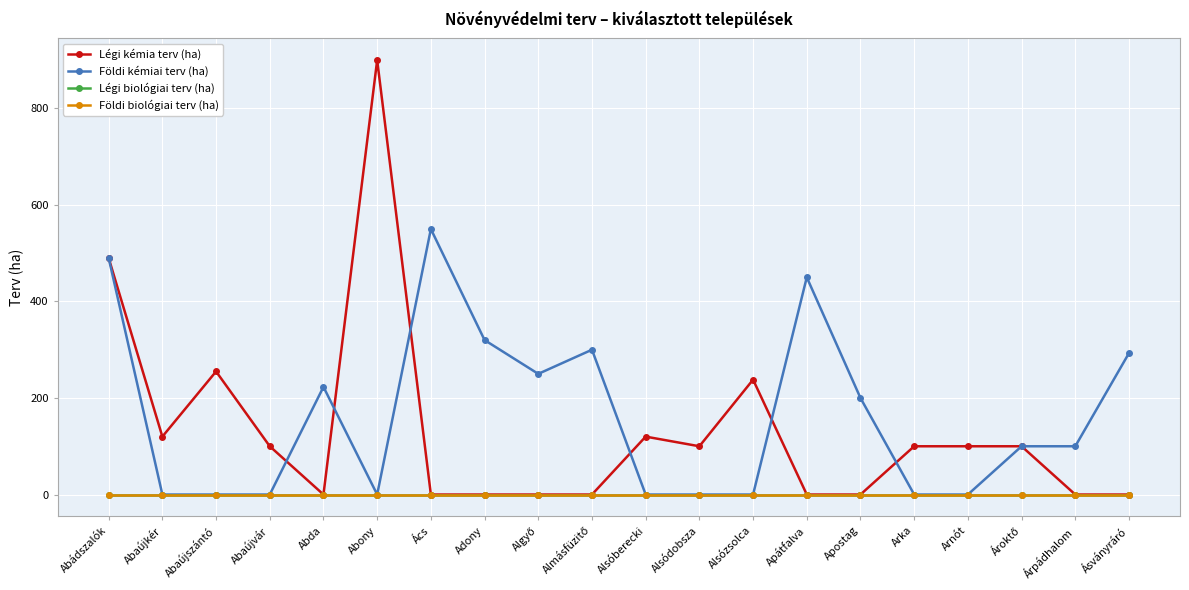

Between Adony and Apátfalva, which series saw the biggest shift?

Földi kémiai terv (ha)